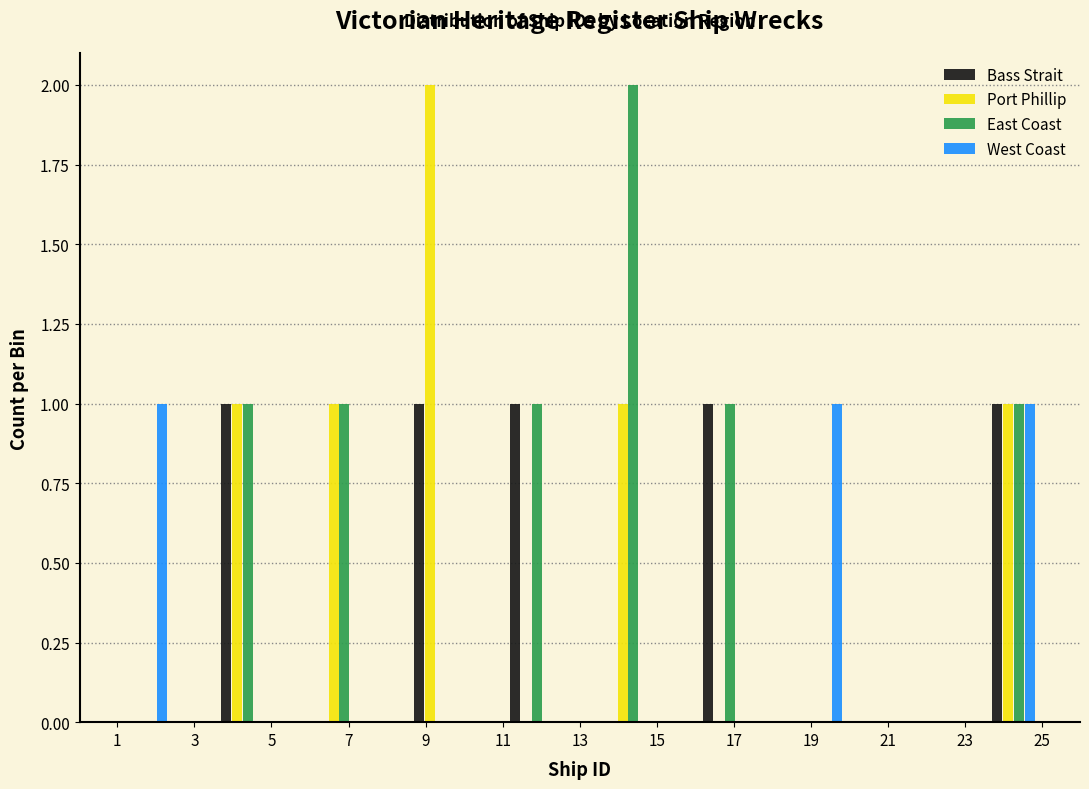

Reading left to right, list every range on the x-axis with the height of the bar of each series over it. The values are not printed on the chart, so give them approximately, as read against the axis.

0.5 to 3.0: Bass Strait=0	Port Phillip=0	East Coast=0	West Coast=1
3.0 to 5.5: Bass Strait=1	Port Phillip=1	East Coast=1	West Coast=0
5.5 to 8.0: Bass Strait=0	Port Phillip=1	East Coast=1	West Coast=0
8.0 to 10.5: Bass Strait=1	Port Phillip=2	East Coast=0	West Coast=0
10.5 to 13.0: Bass Strait=1	Port Phillip=0	East Coast=1	West Coast=0
13.0 to 15.5: Bass Strait=0	Port Phillip=1	East Coast=2	West Coast=0
15.5 to 18.0: Bass Strait=1	Port Phillip=0	East Coast=1	West Coast=0
18.0 to 20.5: Bass Strait=0	Port Phillip=0	East Coast=0	West Coast=1
20.5 to 23.0: Bass Strait=0	Port Phillip=0	East Coast=0	West Coast=0
23.0 to 25.5: Bass Strait=1	Port Phillip=1	East Coast=1	West Coast=1